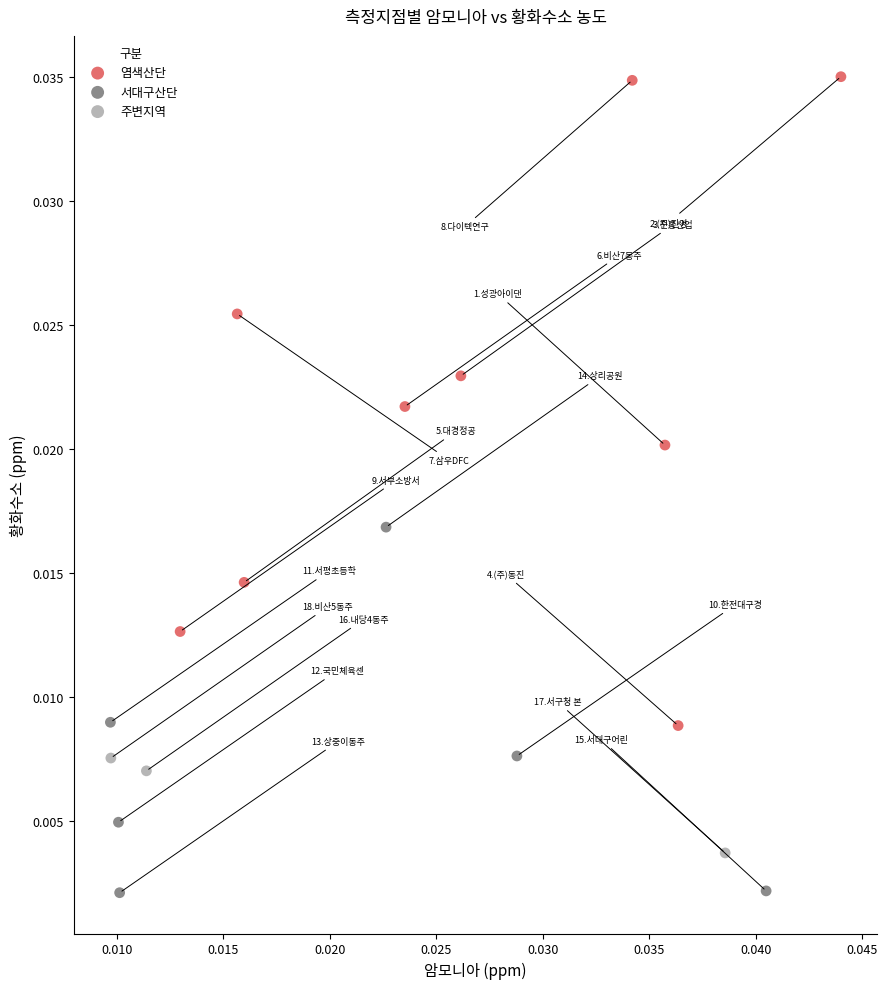

Which series has the widest spread of Y values?

염색산단